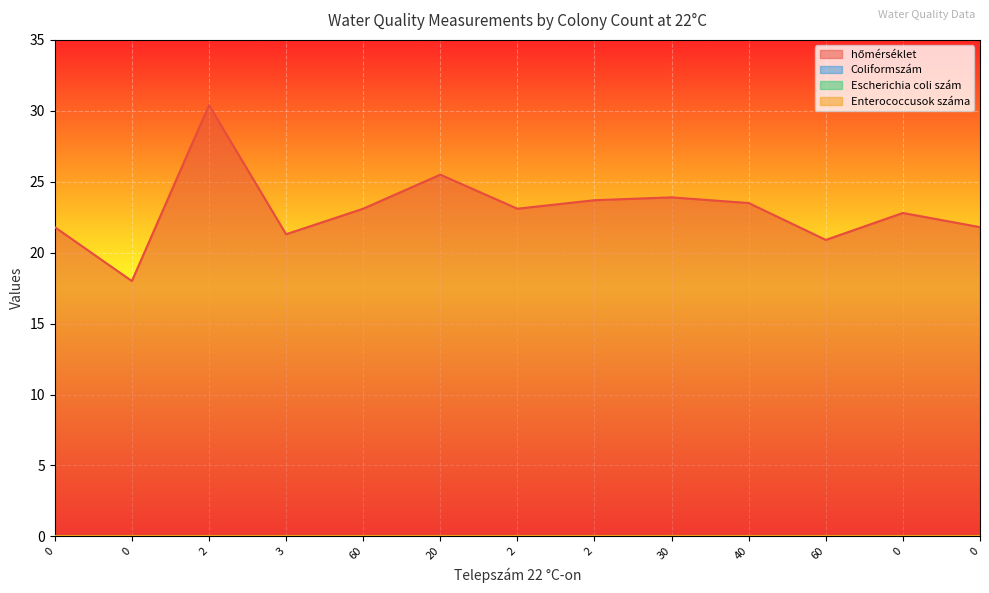

True or false: Coliformszám and Escherichia coli szám cross at least once.

False